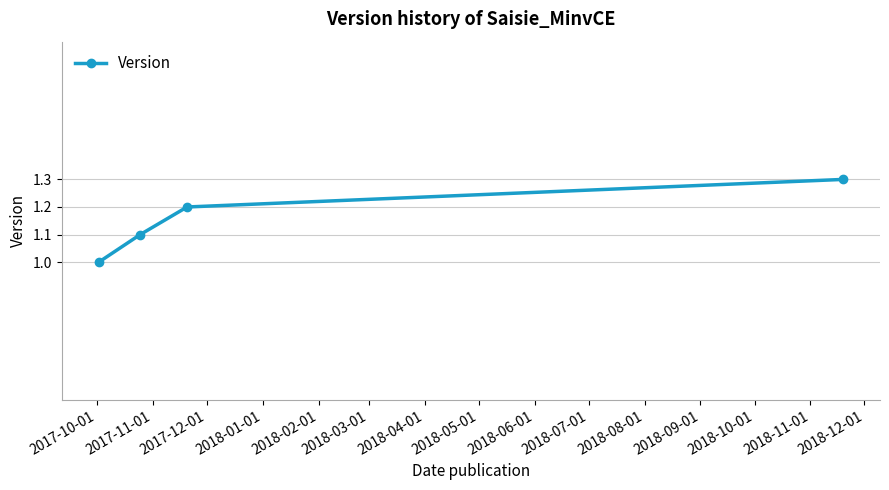

What is the greatest value displayed?

1.3